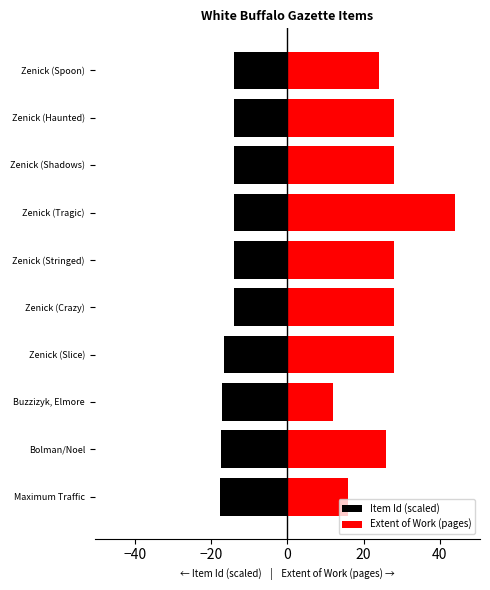

The value of Extent of Work (pages) at Zenick (Haunted) is 28.0. True or false?

True